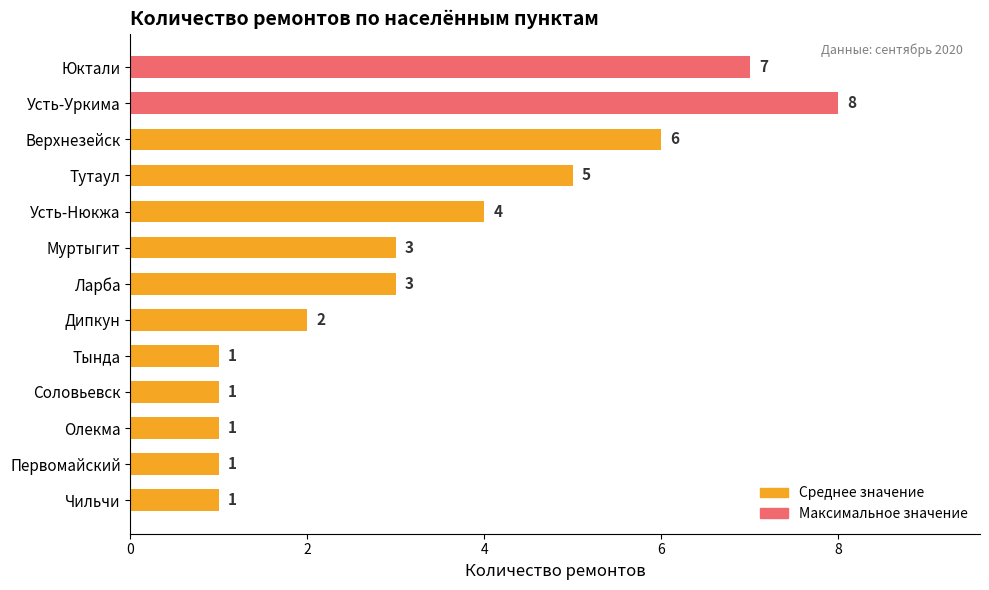

What is the greatest value displayed?

8